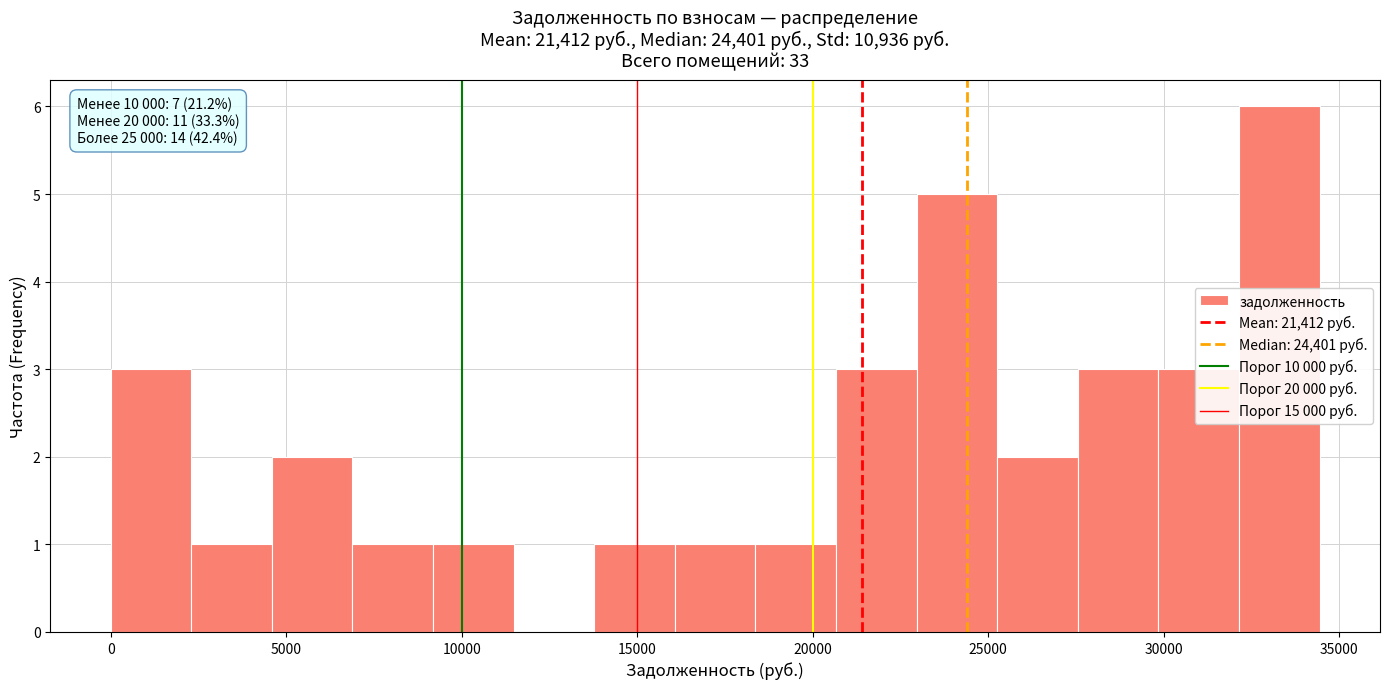

Over which range of the x-axis is the bar tallest?

32000 to 34500